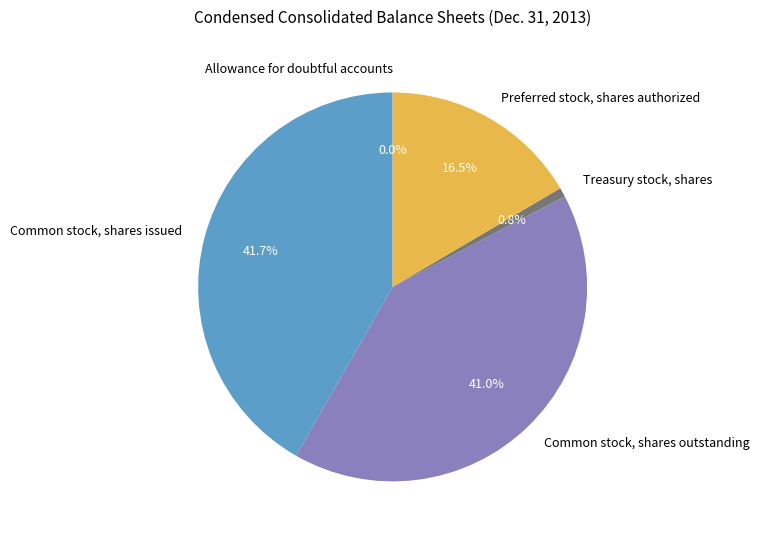

Does Common stock, shares outstanding represent more than half of the total?

No